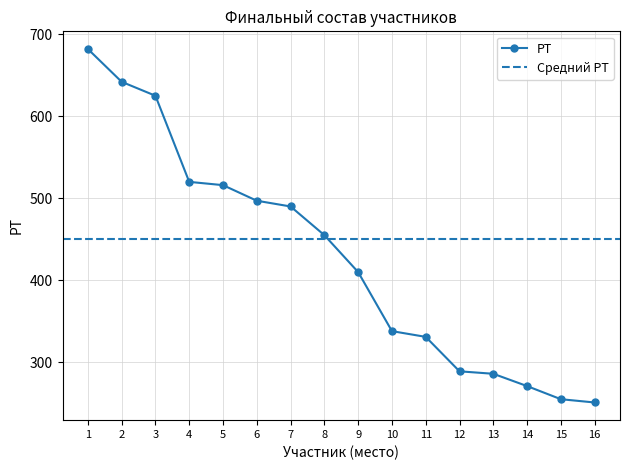

What is the highest value of the РТ series?

682